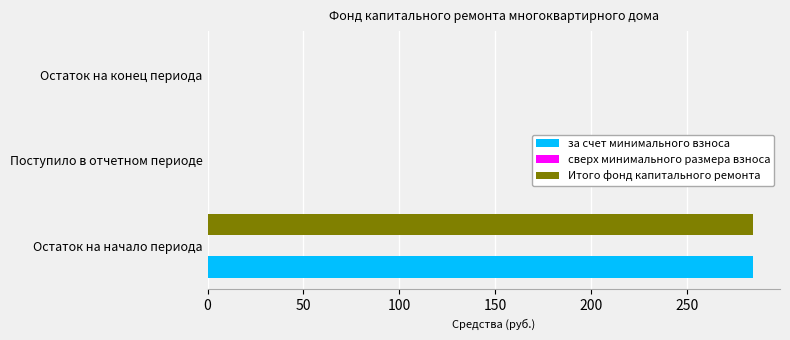

What is the greatest value displayed?

284.4